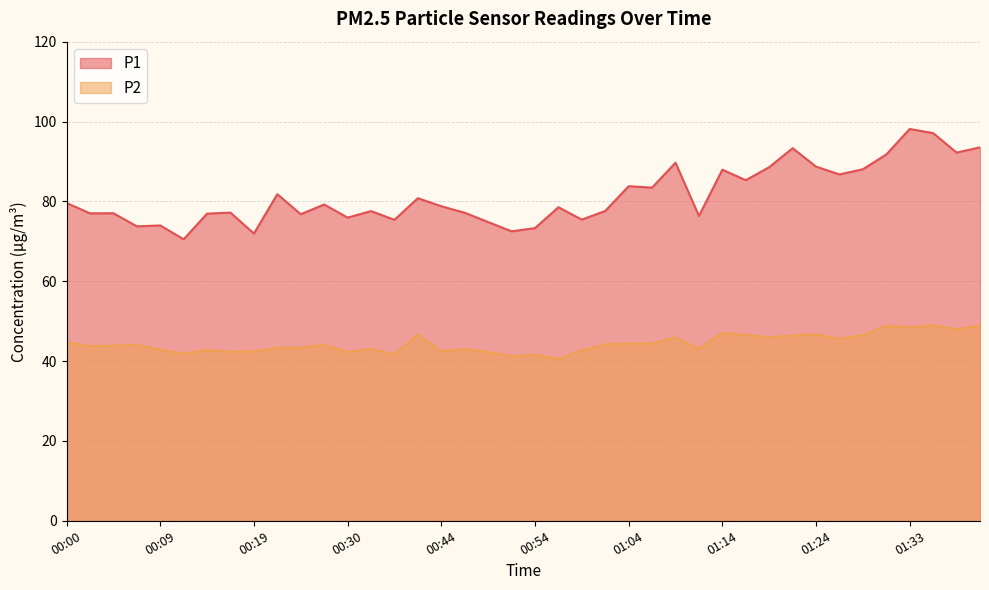

Reading left to right, list all the values displayed in this chart.

P1: 00:00=79.6	00:02=77.0	00:04=77.0	00:07=73.8	00:09=74.0	00:12=70.5	00:14=76.9	00:17=77.2	00:19=71.9	00:22=81.8	00:25=76.8	00:28=79.2	00:30=75.9	00:33=77.6	00:39=75.4	00:42=80.8	00:44=78.8	00:47=77.2	00:49=74.8	00:52=72.5	00:54=73.3	00:57=78.5	00:59=75.4	01:01=77.6	01:04=83.8	01:06=83.5	01:09=89.7	01:12=76.3	01:14=87.9	01:16=85.3	01:19=88.6	01:21=93.3	01:24=88.7	01:26=86.8	01:29=88.0	01:31=91.8	01:33=98.1	01:36=97.1	01:38=92.2	01:41=93.5
P2: 00:00=44.7	00:02=43.8	00:04=43.8	00:07=44.1	00:09=42.9	00:12=41.8	00:14=42.8	00:17=42.4	00:19=42.5	00:22=43.3	00:25=43.4	00:28=44.0	00:30=42.3	00:33=43.1	00:39=41.7	00:42=46.6	00:44=42.5	00:47=43.0	00:49=42.3	00:52=41.2	00:54=41.6	00:57=40.5	00:59=42.6	01:01=44.2	01:04=44.4	01:06=44.4	01:09=46.0	01:12=43.0	01:14=47.1	01:16=46.5	01:19=46.0	01:21=46.4	01:24=46.7	01:26=45.6	01:29=46.5	01:31=48.9	01:33=48.5	01:36=48.9	01:38=48.0	01:41=49.0